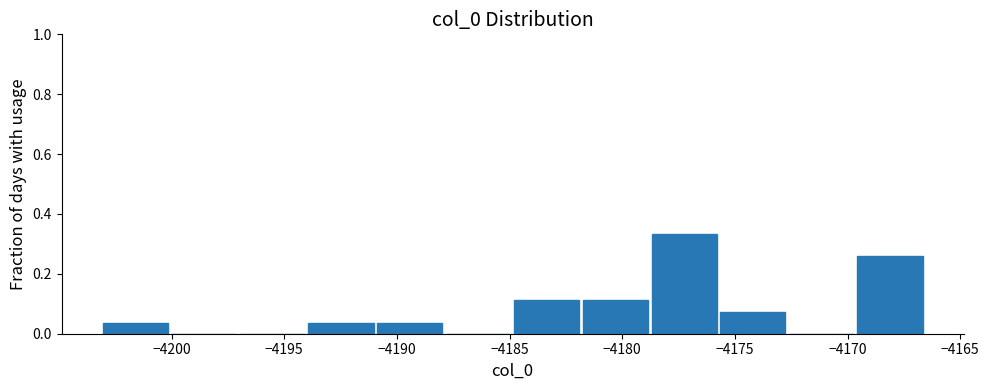

Reading left to right, list every bar in this chart as the range it spans on the x-axis followed by its height. Neither the bar edges nor the heights are printed on the chart, so give them approximately, as read against the axes.

-4203.0 to -4200.0: 0.04
-4200.0 to -4197.0: 0
-4197.0 to -4194.0: 0
-4194.0 to -4191.0: 0.04
-4191.0 to -4188.0: 0.04
-4188.0 to -4185.0: 0
-4185.0 to -4182.0: 0.12
-4182.0 to -4179.0: 0.12
-4179.0 to -4175.5: 0.34
-4175.5 to -4172.5: 0.08
-4172.5 to -4169.5: 0
-4169.5 to -4166.5: 0.26